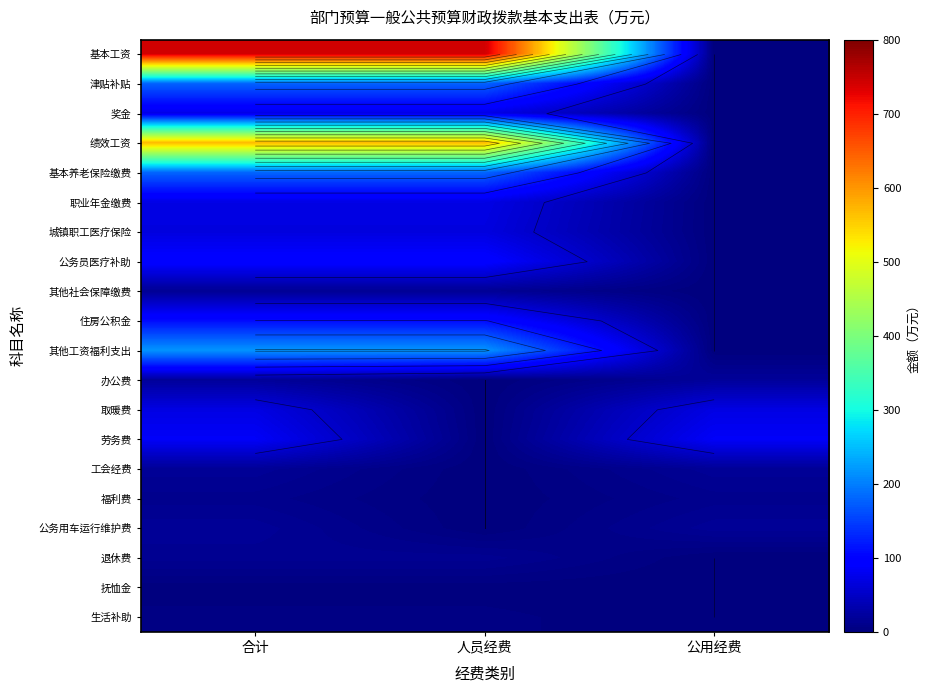

Which label corresponds to the smallest value in the chart?

公用经费